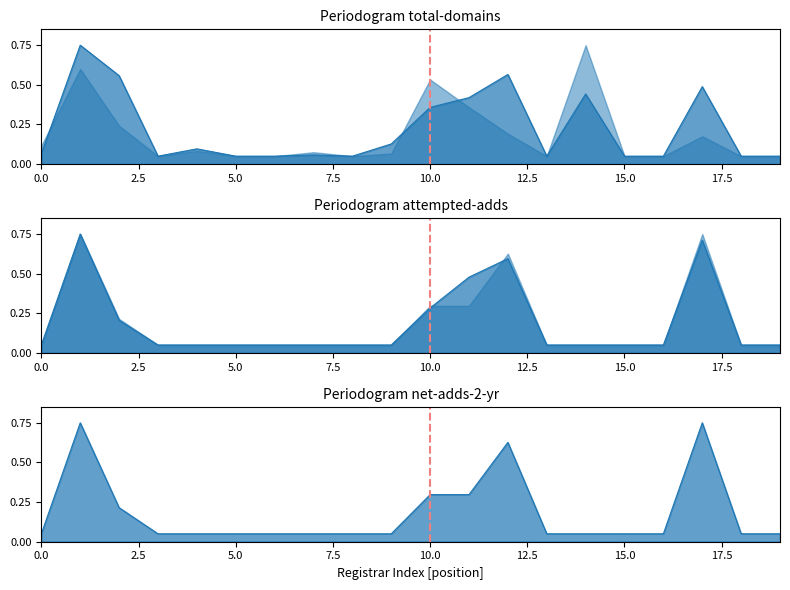

The attempted-adds series shows 0.1 at 10.0. True or false?

False